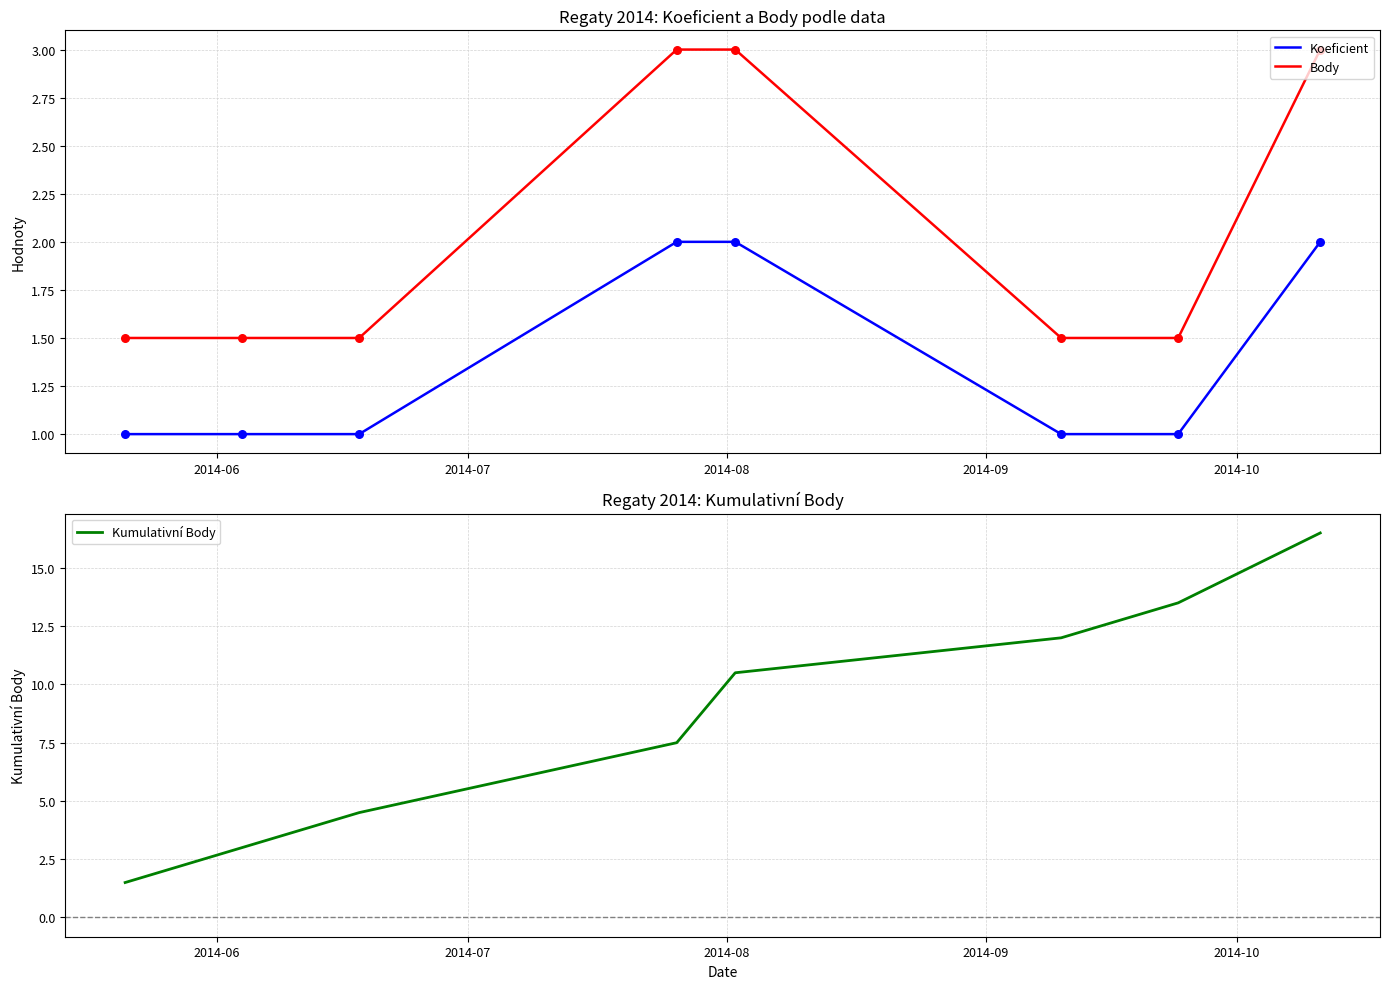

Which series has the largest total across all categories?

Kumulativní Body